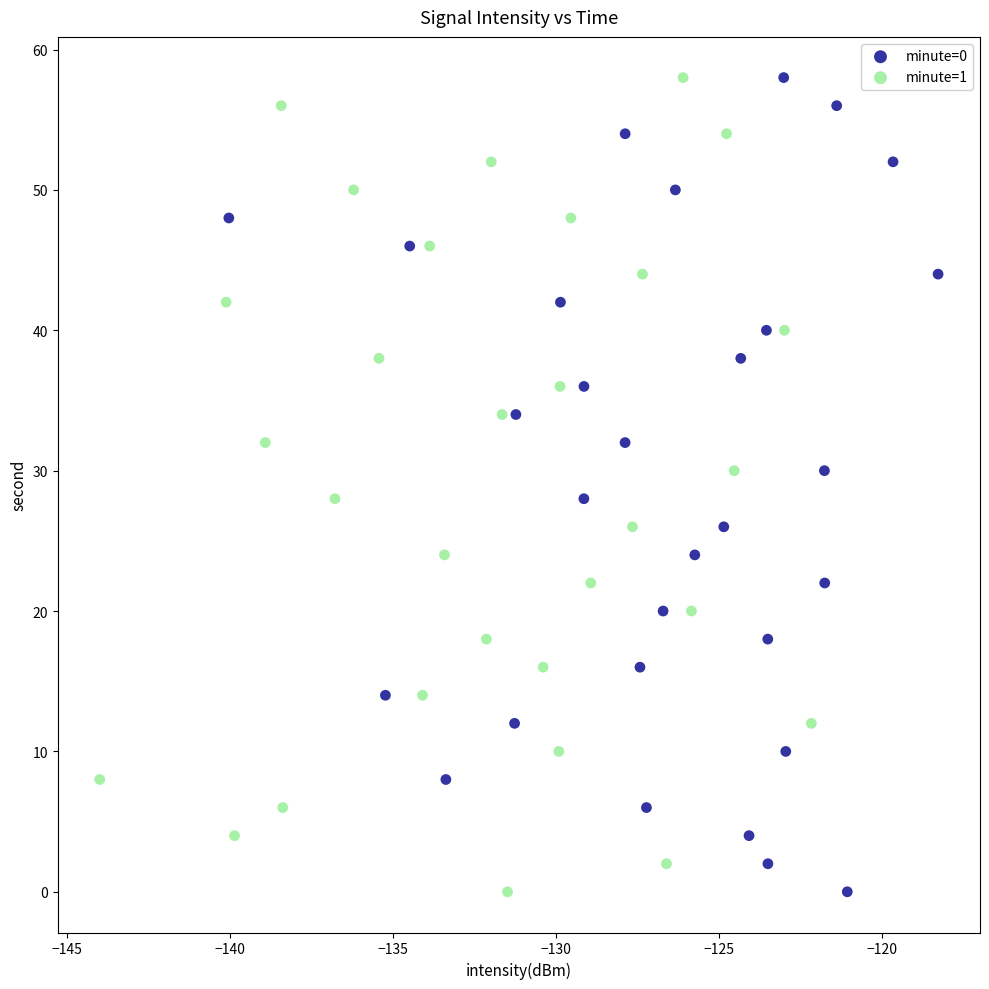

What are all the series names shown in the legend?

minute=0, minute=1